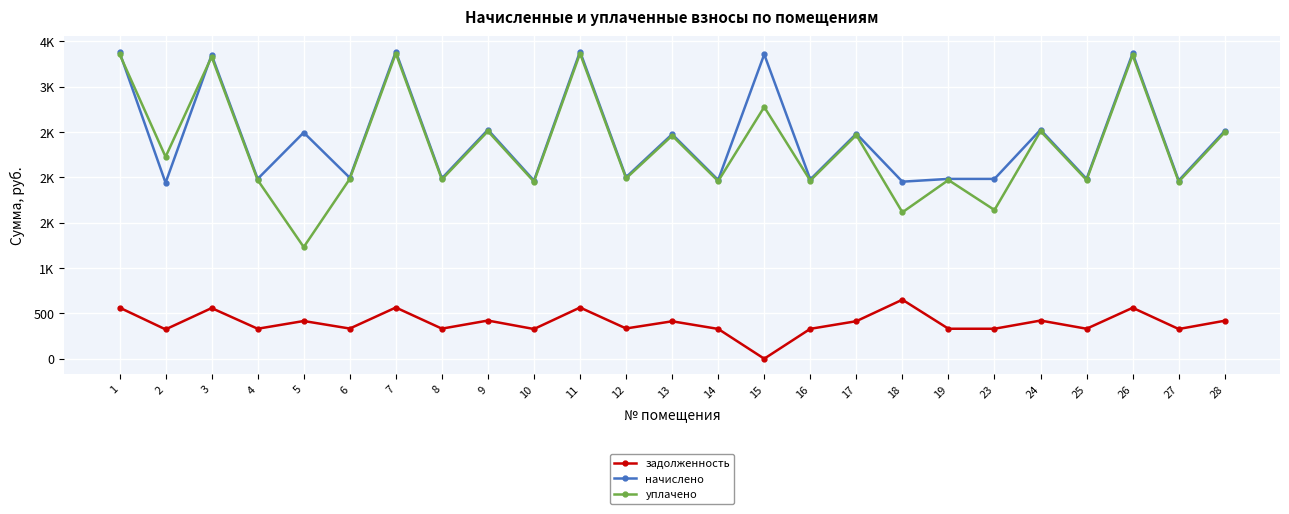

Is this an area chart (filled region under the line)?

No